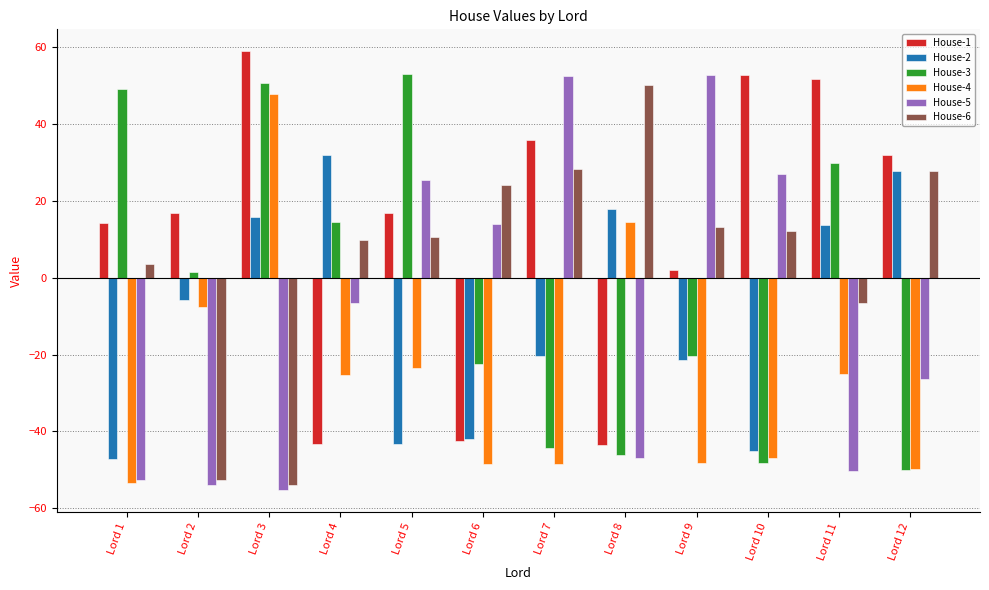

What are all the series names shown in the legend?

House-1, House-2, House-3, House-4, House-5, House-6